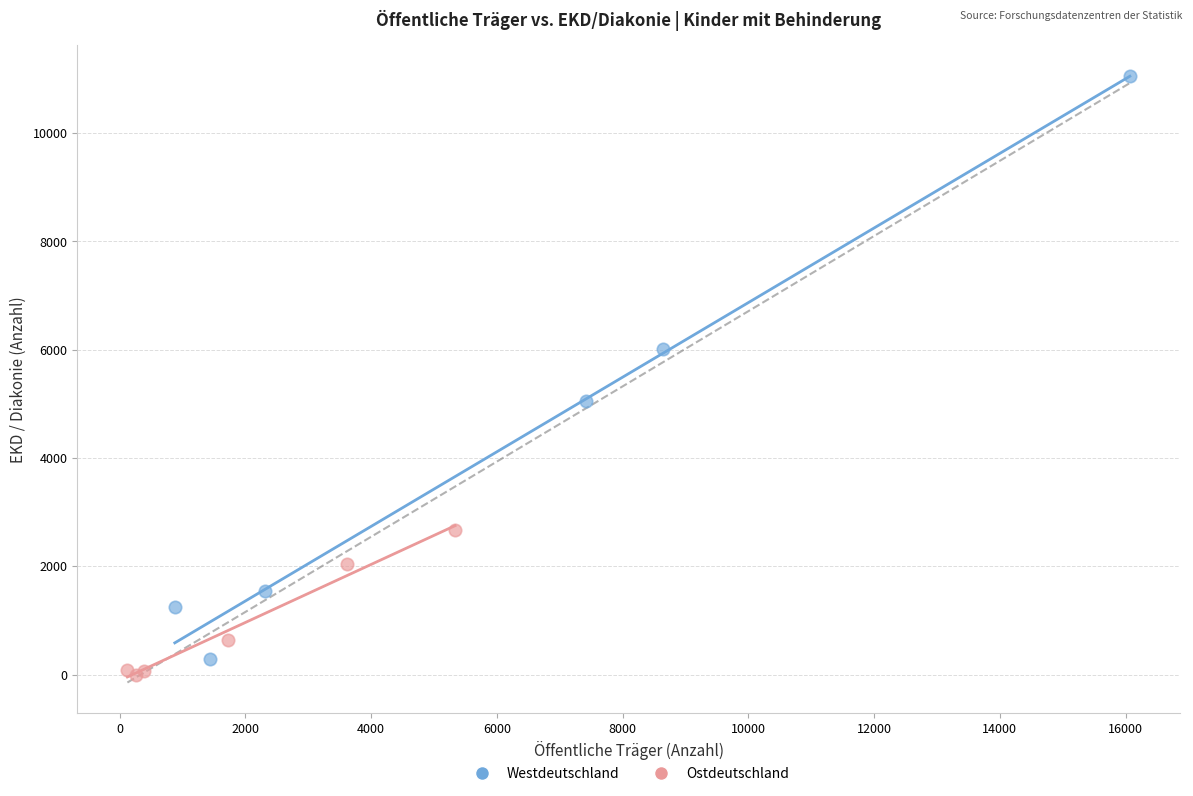

Which series contains the lowest Y value?

Ostdeutschland